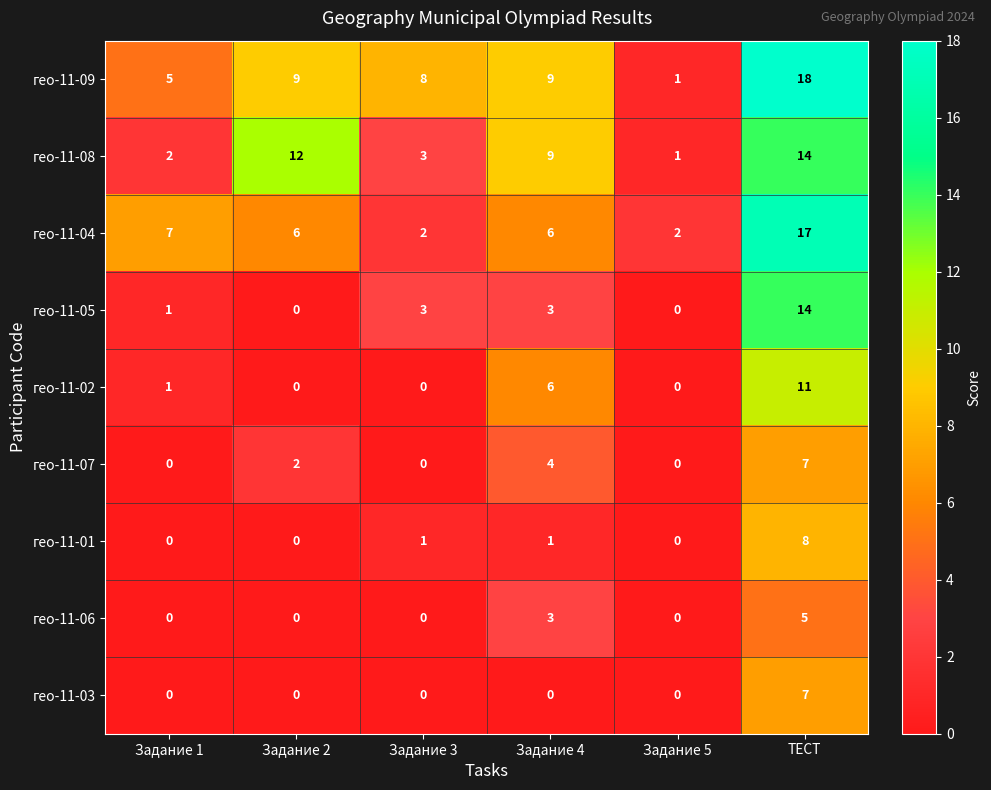

What is the sum of all гео-11-01 values?

10